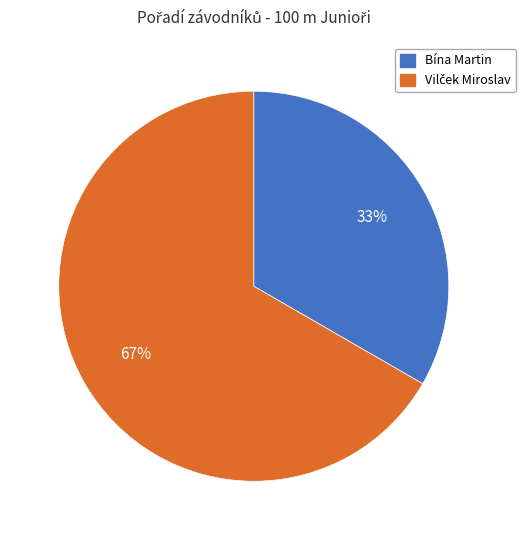

The Bína Martin slice represents 19% of the pie. True or false?

False